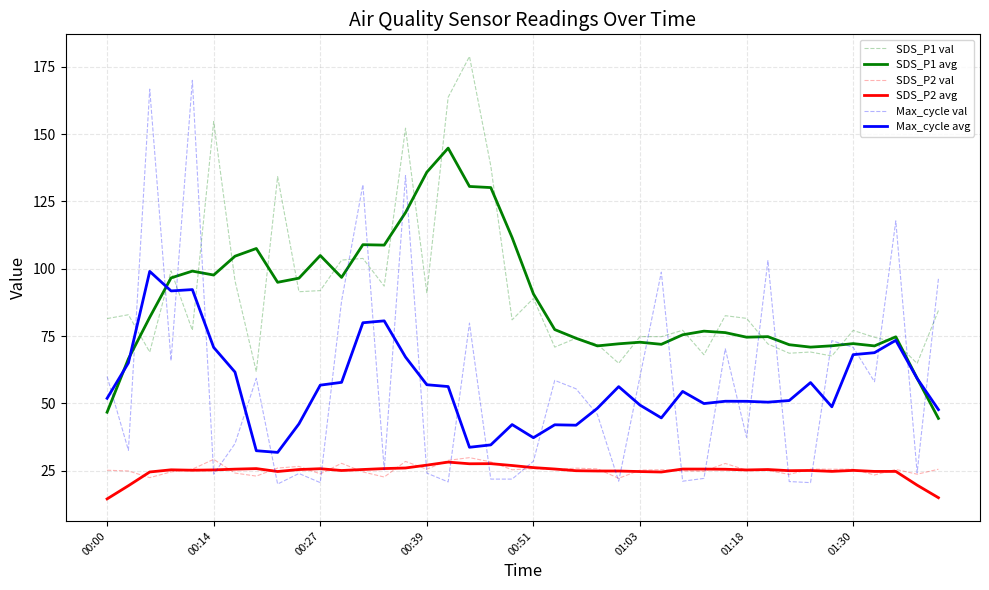

What is the difference between the maximum and minimum values in the SDS_P2 val series?

7.7